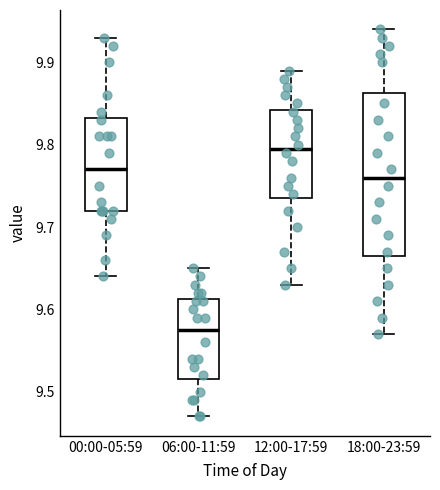

Where does the upper whisker of the box for 00:00-05:59 end on the y-axis? The values are not printed on the chart, so give them approximately, as read against the axis.

9.93